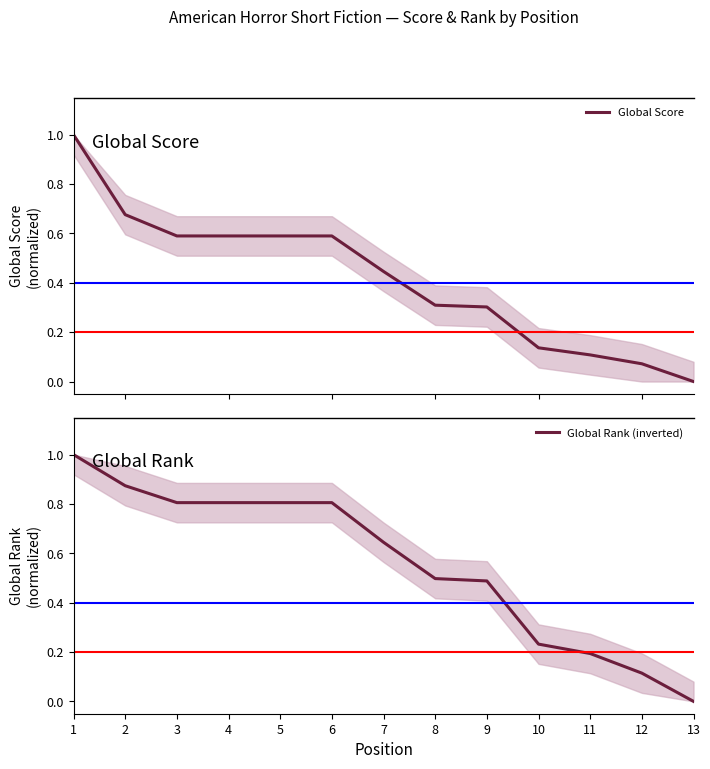

How many positive values does the Global Rank (inverted) series have?

12